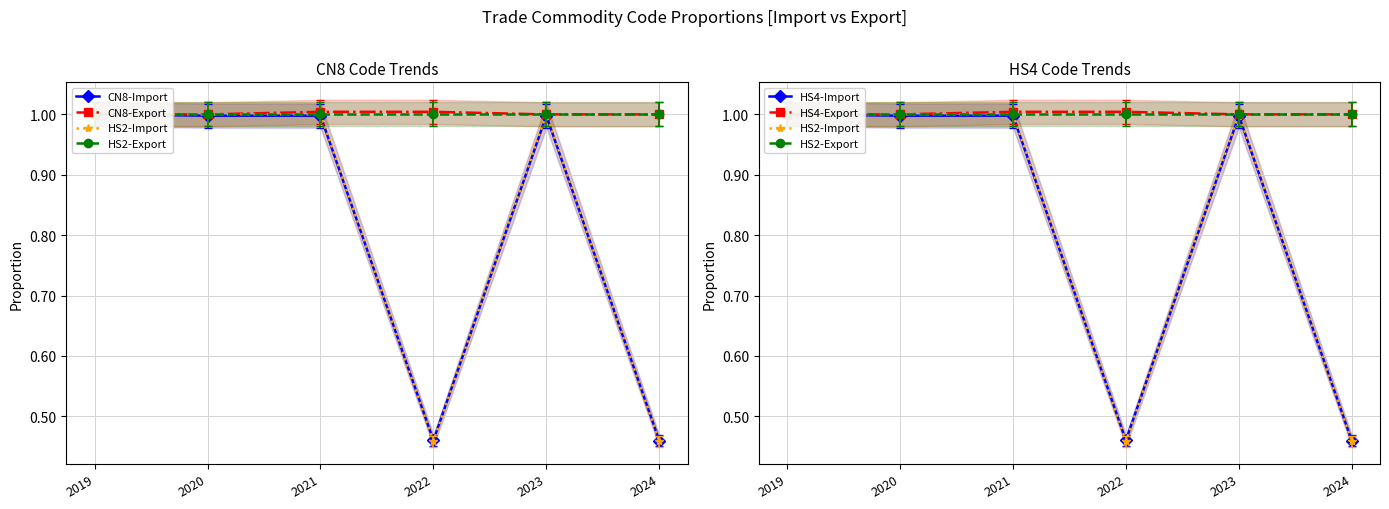

True or false: HS2-Import has more than 1 points higher than both neighbors.

False